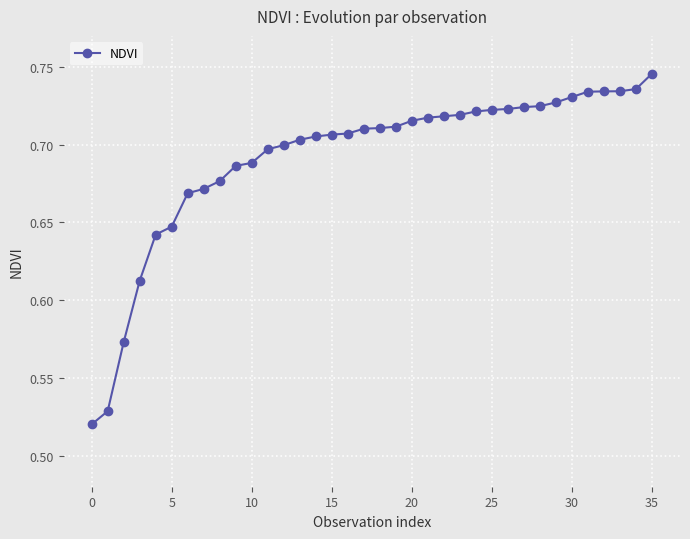

What is the sum of all values?

24.9